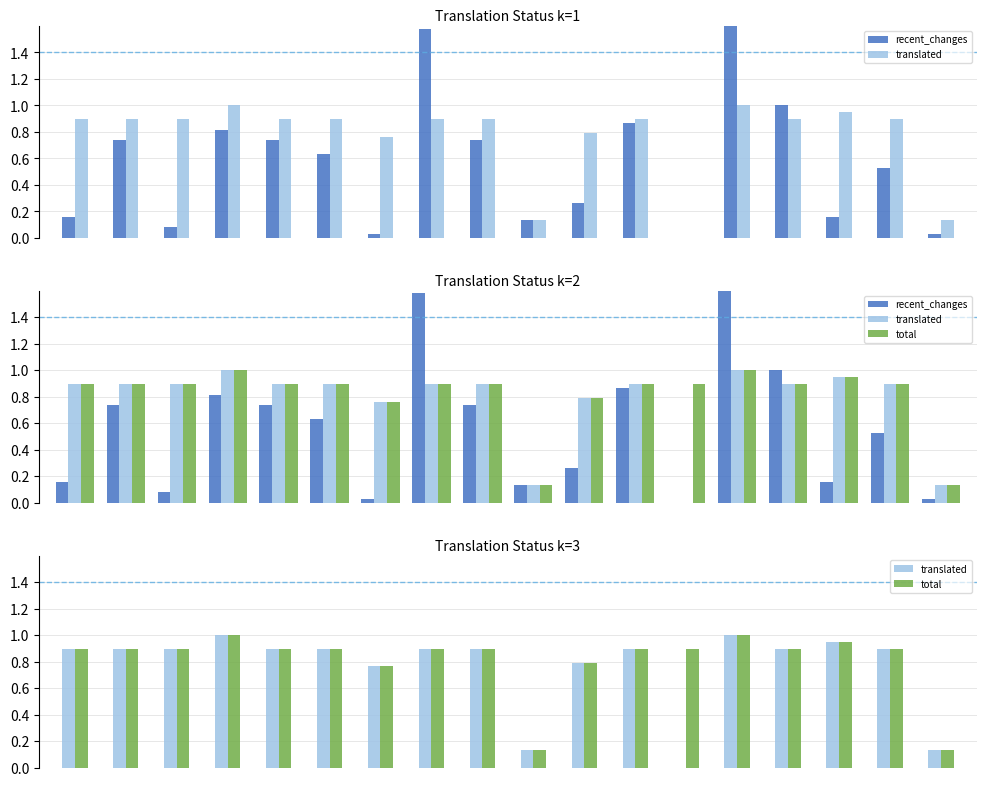

What is the difference between the maximum and minimum values in the translated series?

1.0